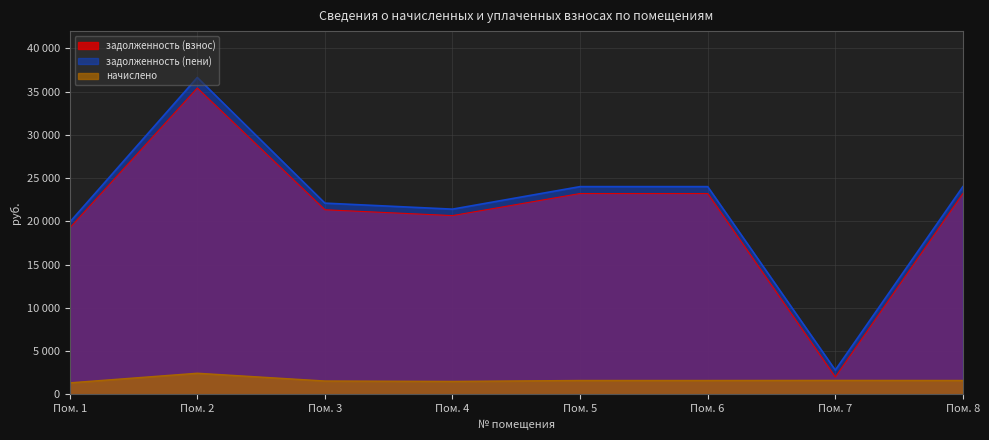

What are all the series names shown in the legend?

задолженность (взнос), задолженность (пени), начислено